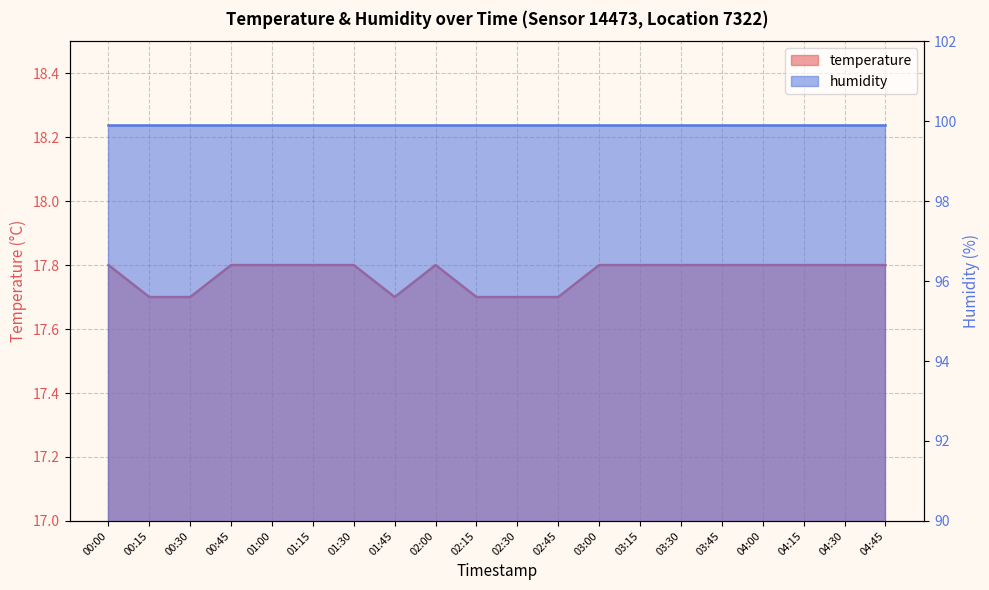

What is the label of the 15th point from the left?

03:30